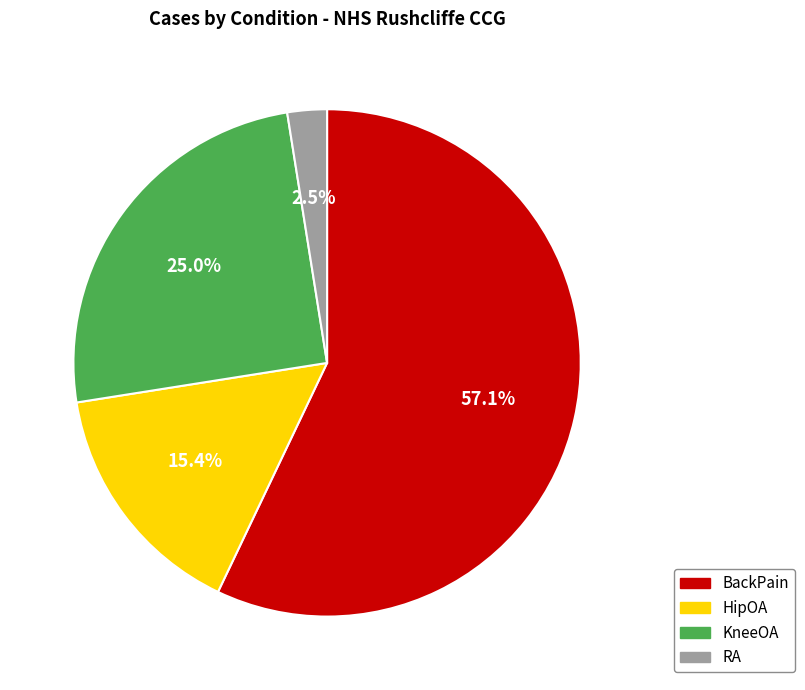

To the nearest percent, what percentage of the pie is KneeOA?

25%